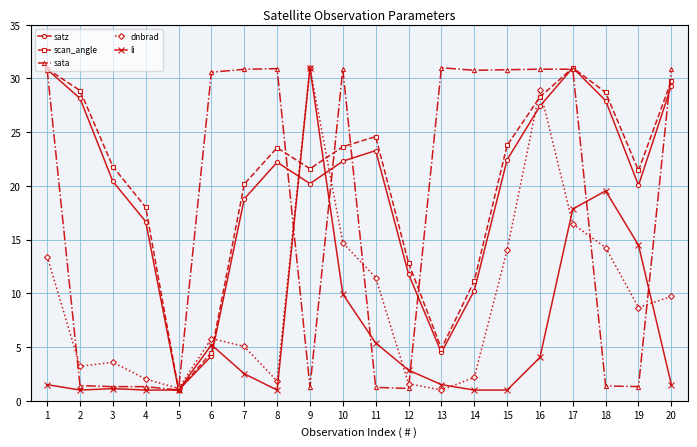

How many lines are shown in the chart?

5